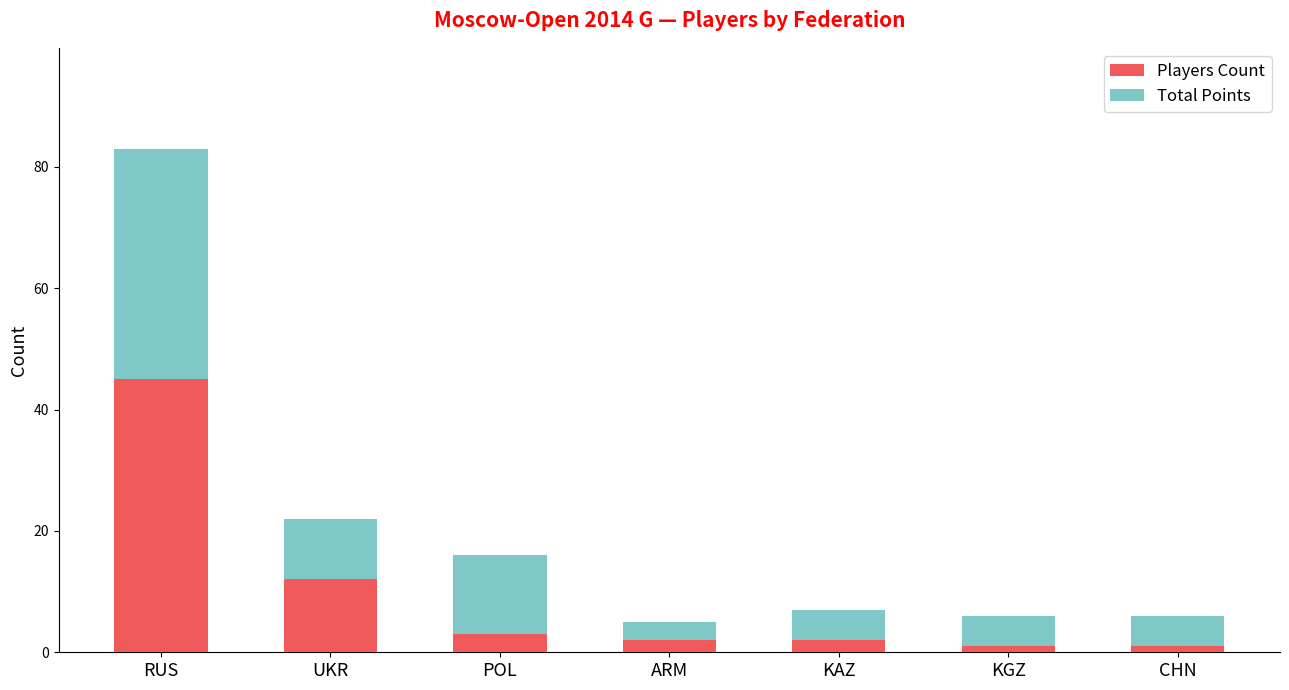

At which category is the sum across all series the highest?

RUS